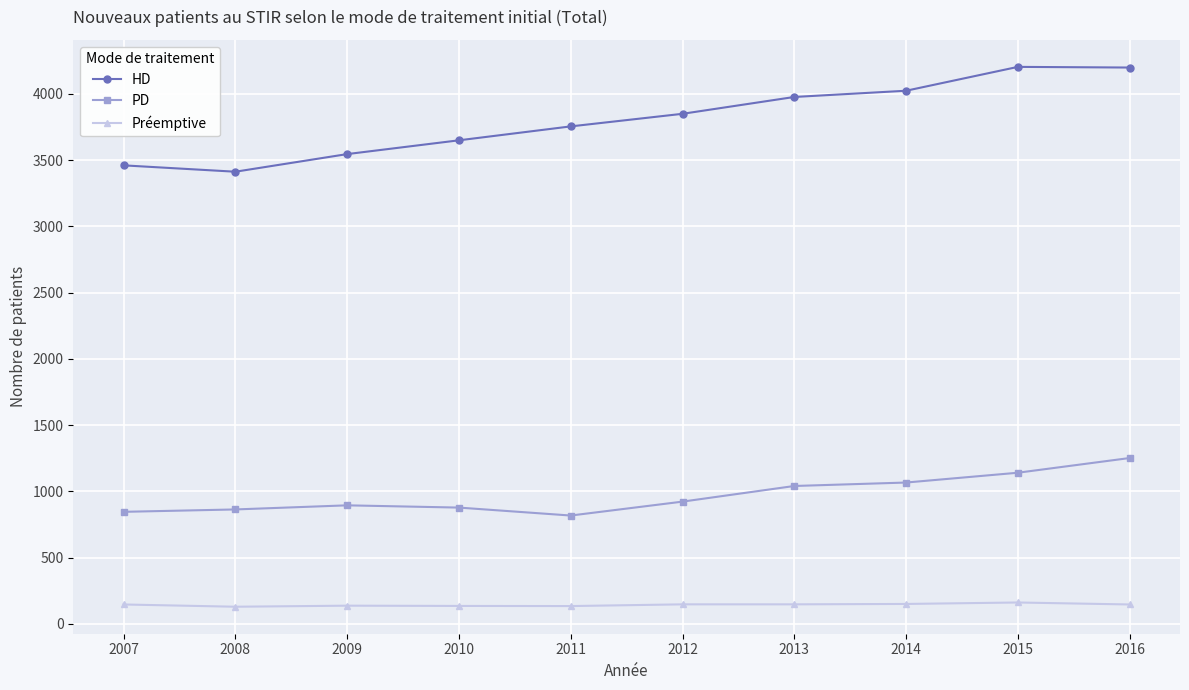

At 2011, list the series in order from smallest to largest.

Préemptive, PD, HD